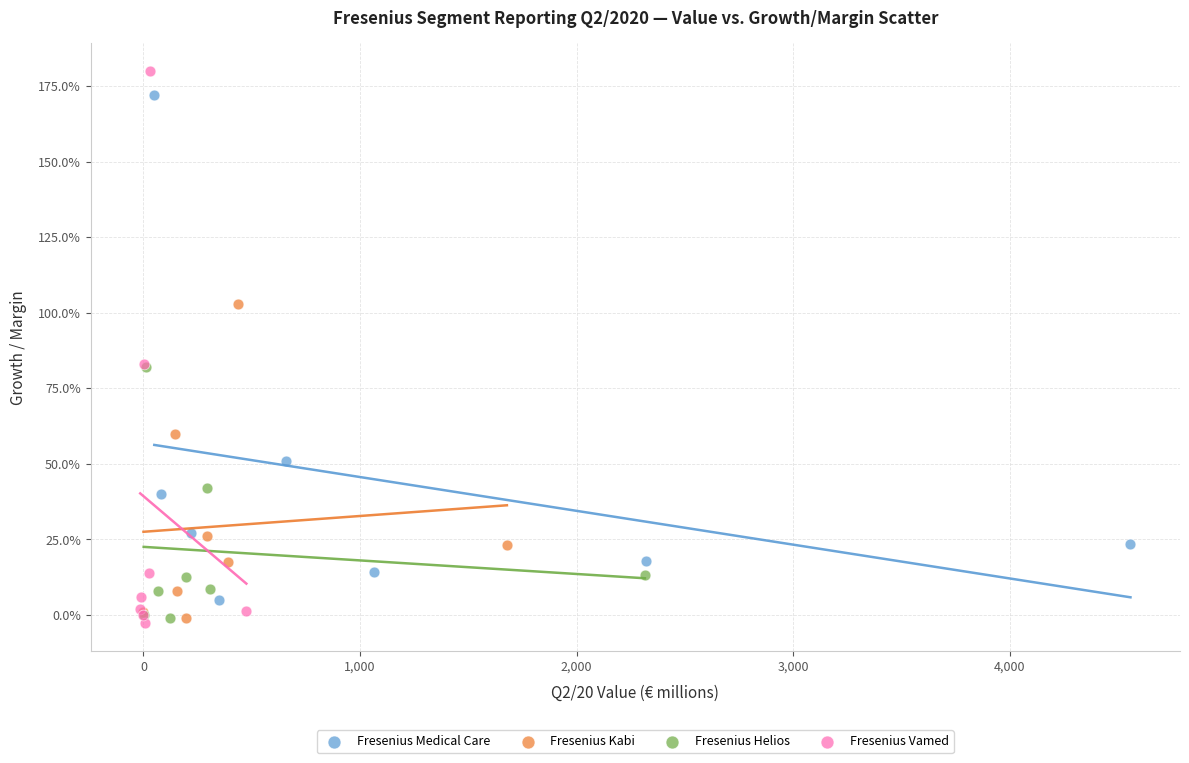

Which series reaches the minimum Y coordinate?

Fresenius Vamed